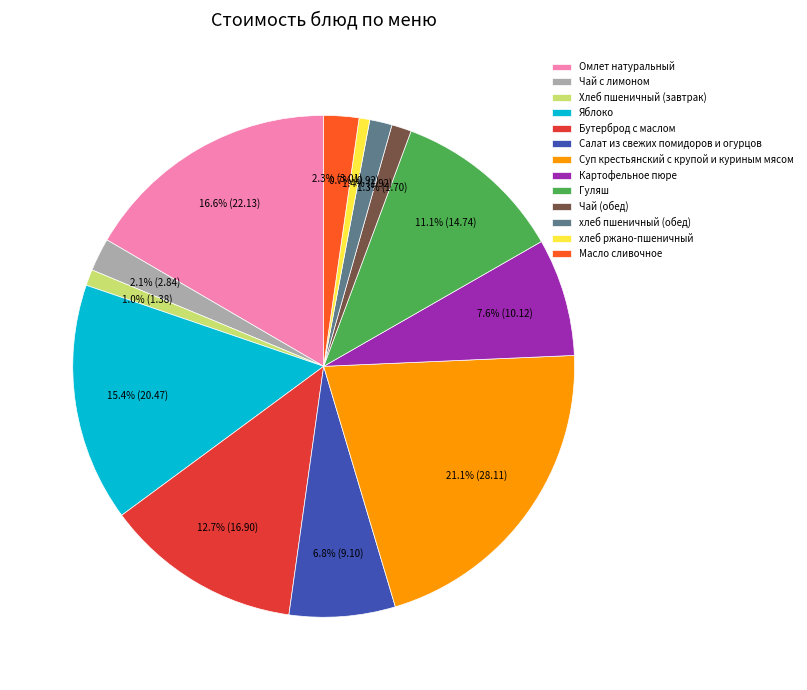

To the nearest percent, what percentage of the pie is Яблоко?

15%